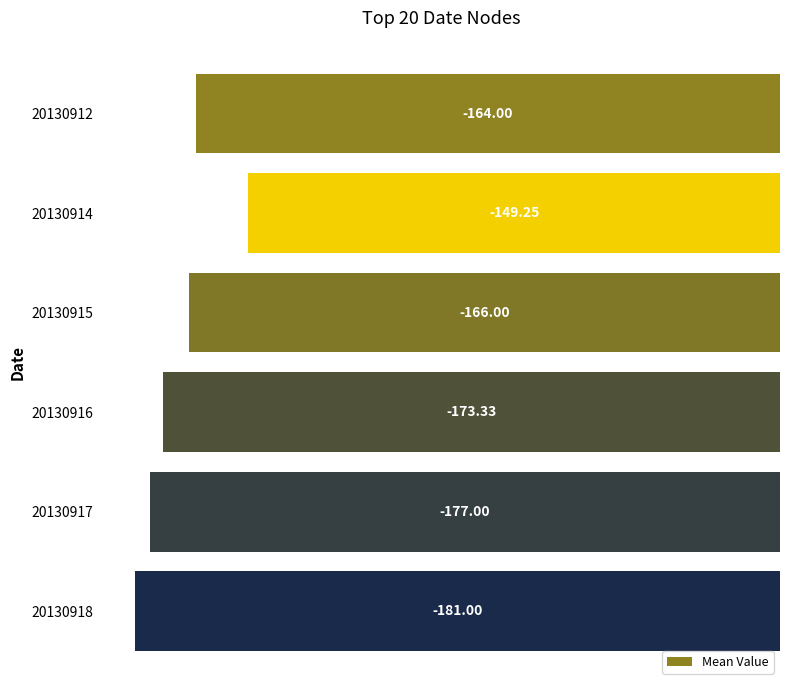

Between 20130917 and 20130918, which is larger?

20130917